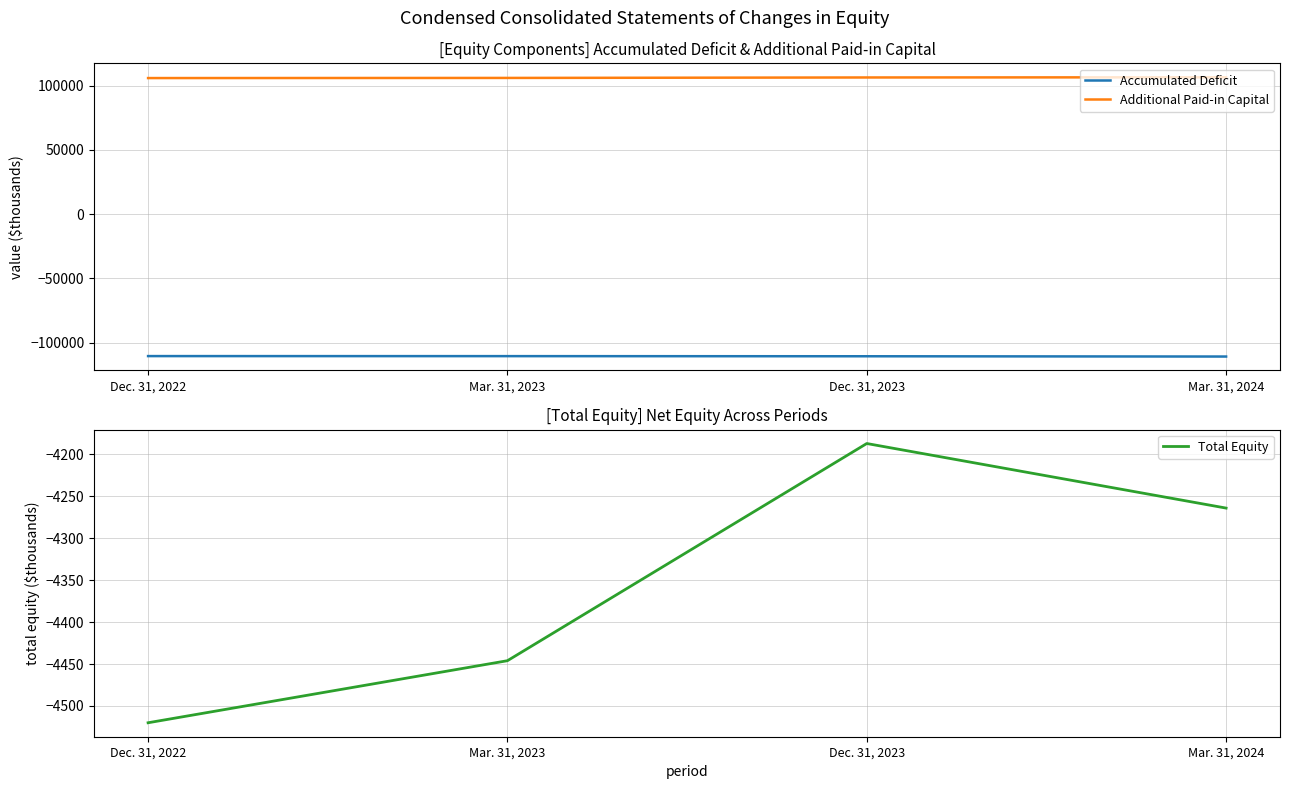

How many values in the Additional Paid-in Capital series are below 106276?

2